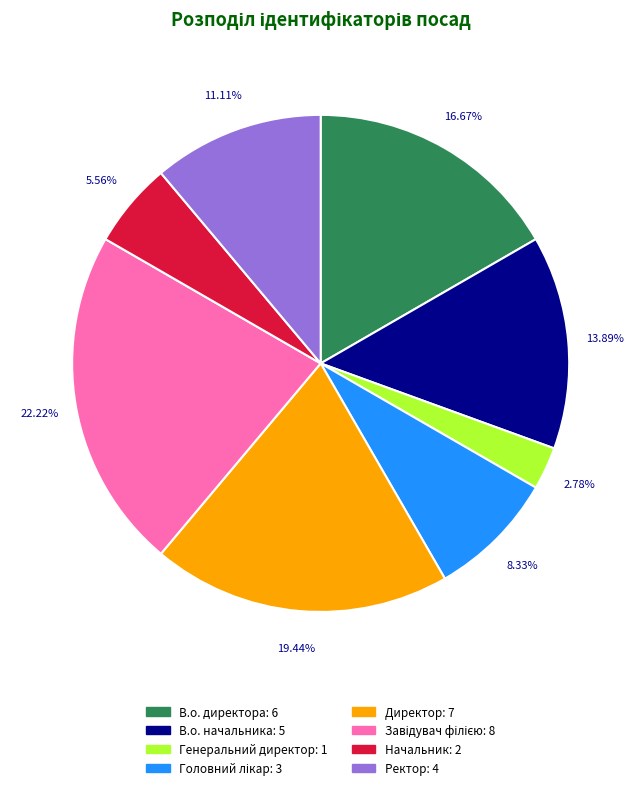

To the nearest percent, what portion does В.о. директора represent?

17%